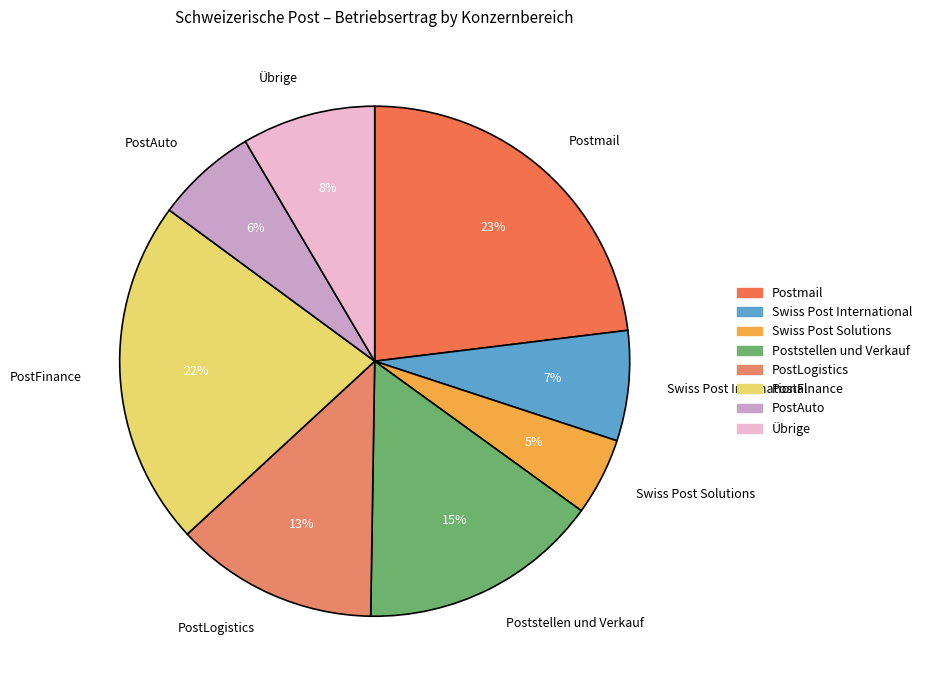

Rank the categories by value from lowest to highest.

Swiss Post Solutions, PostAuto, Swiss Post International, Übrige, PostLogistics, Poststellen und Verkauf, PostFinance, Postmail